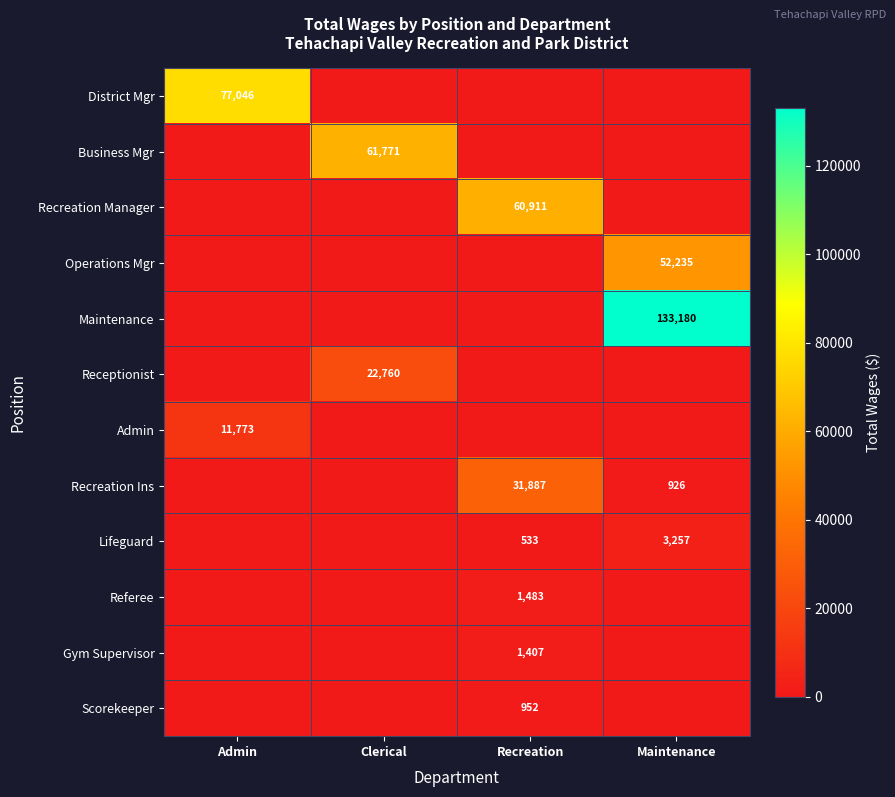

The value of Scorekeeper at Recreation is 1601. True or false?

False